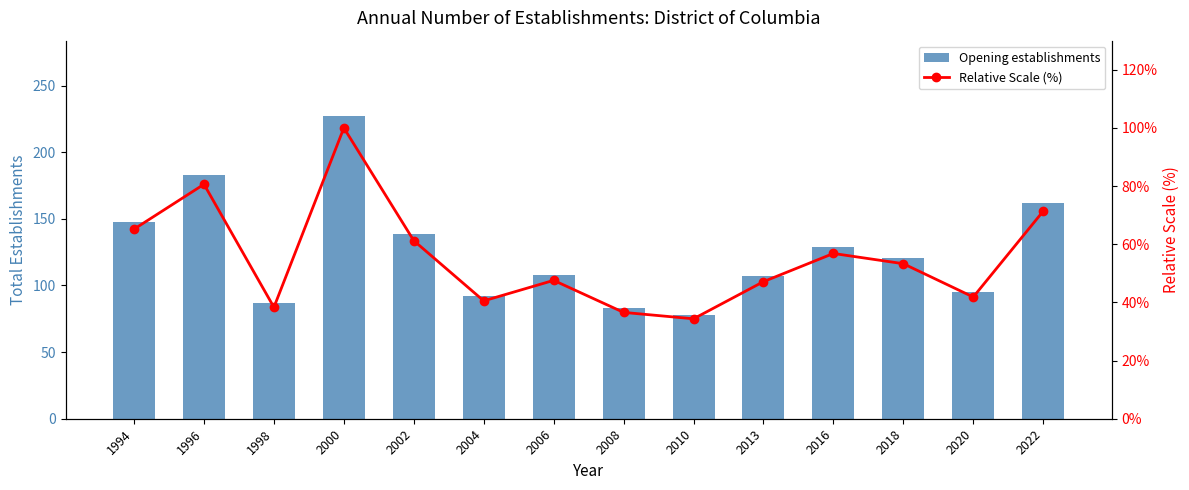

True or false: Opening establishments has a value of 67.1 at 2013.

False